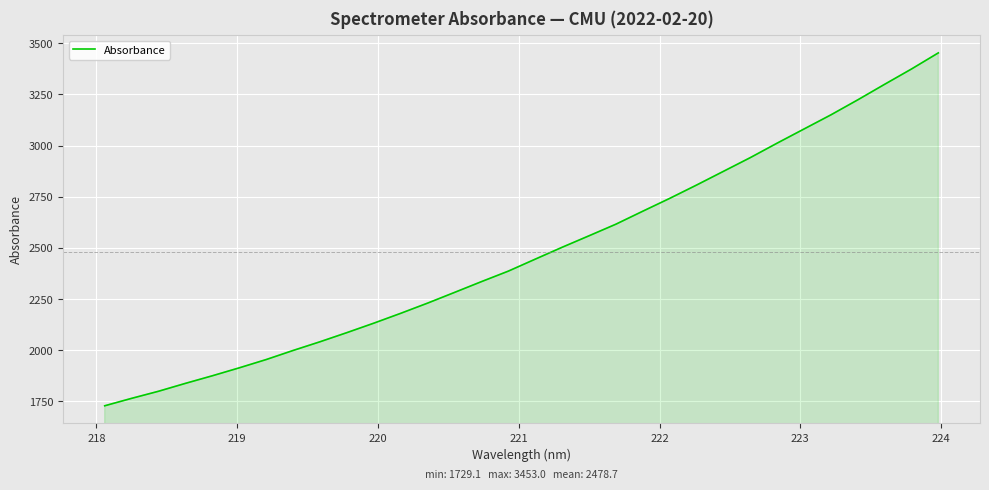

What is the minimum value shown in the chart?

1729.1